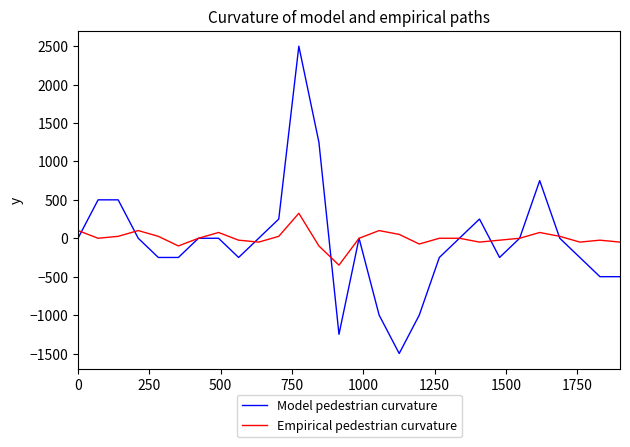

What are all the series names shown in the legend?

Model pedestrian curvature, Empirical pedestrian curvature